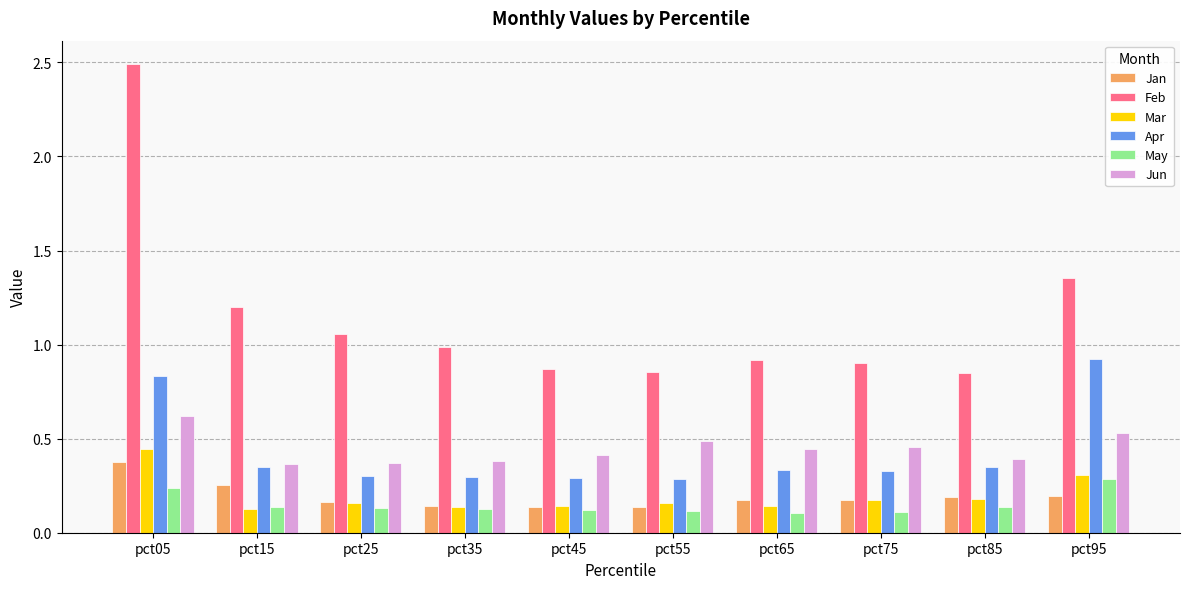

How many groups of bars are there?

10